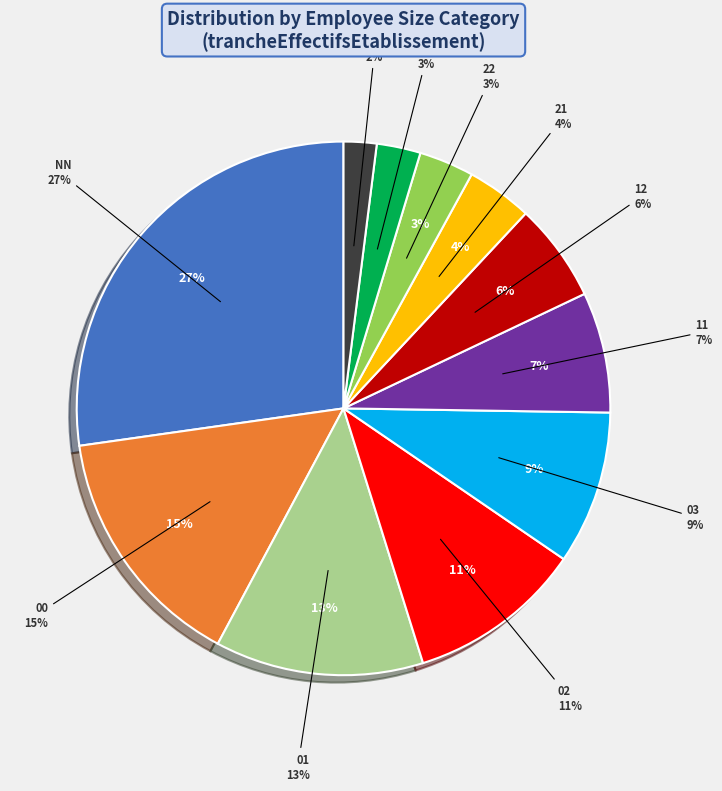

The 00 slice represents 15% of the pie. True or false?

True